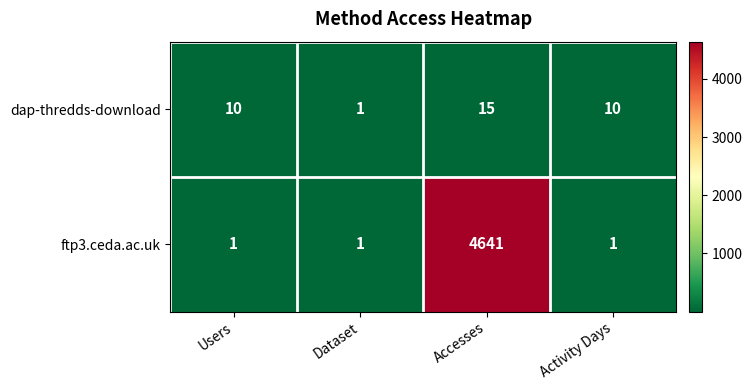

Count the ftp3.ceda.ac.uk values in the range 1 to 4641.

4